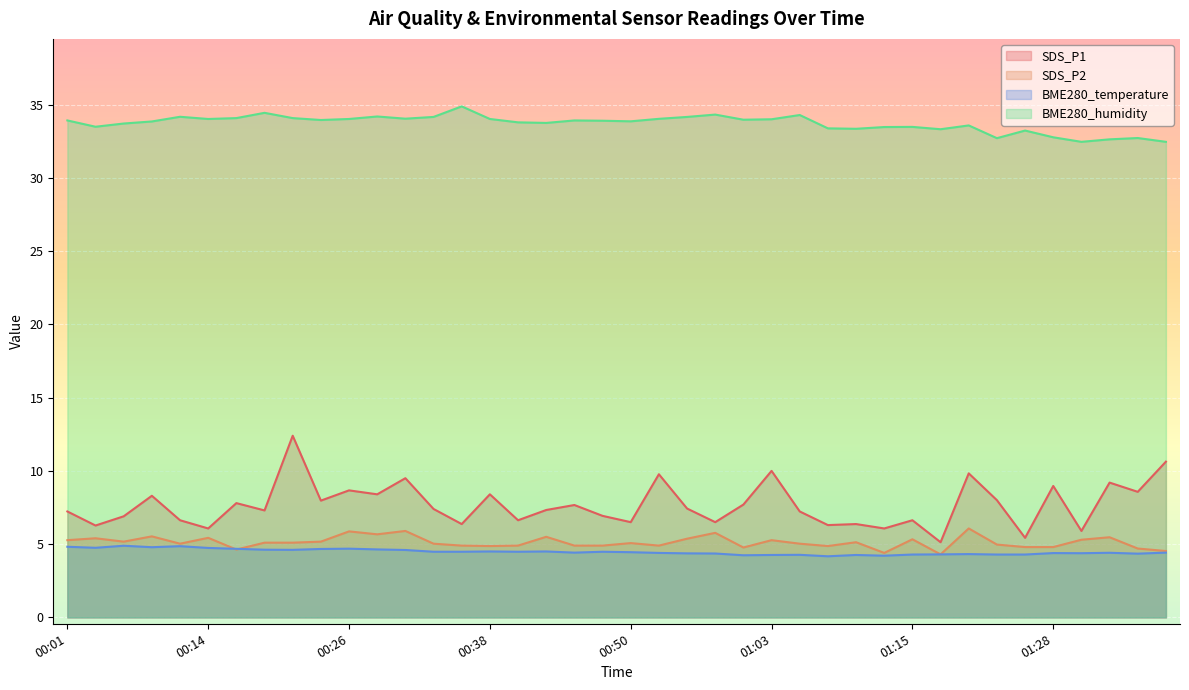

Is it true that BME280_humidity equals 14.7 at 00:28?

False